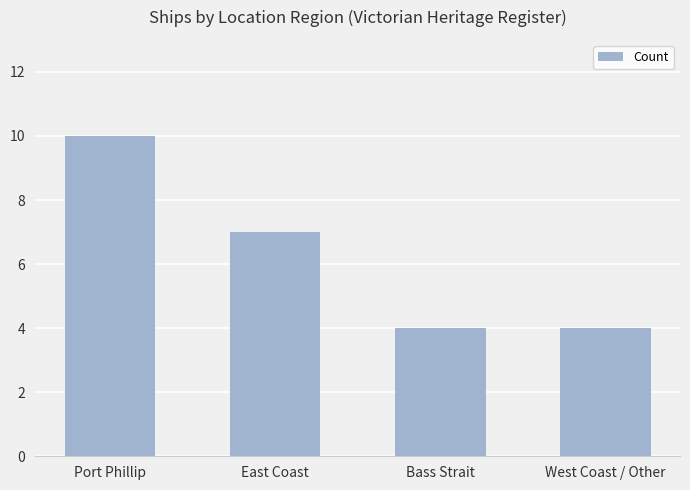

What is the change in value from Port Phillip to East Coast?

-3